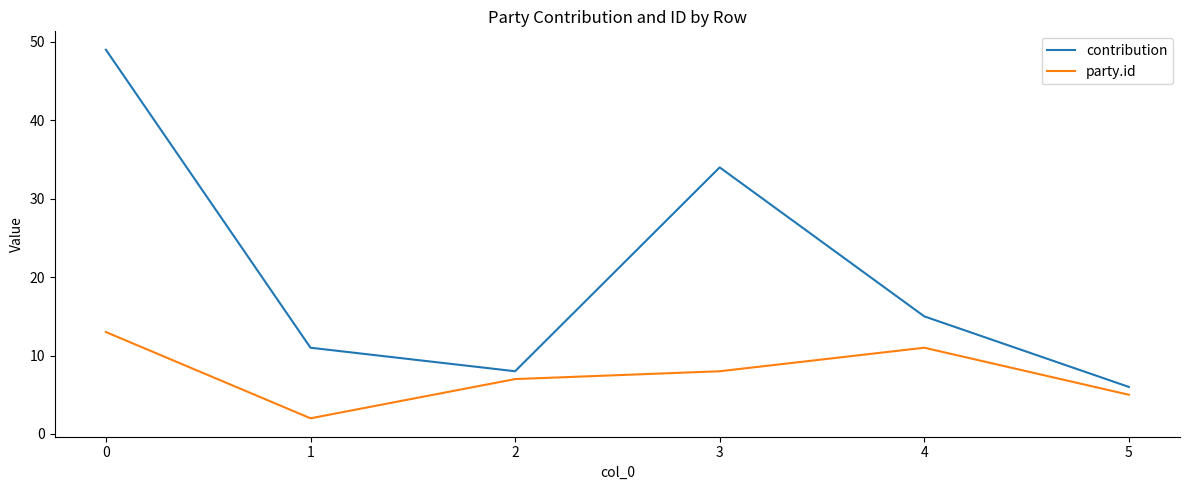

True or false: contribution has a value of 6 at 5.

True